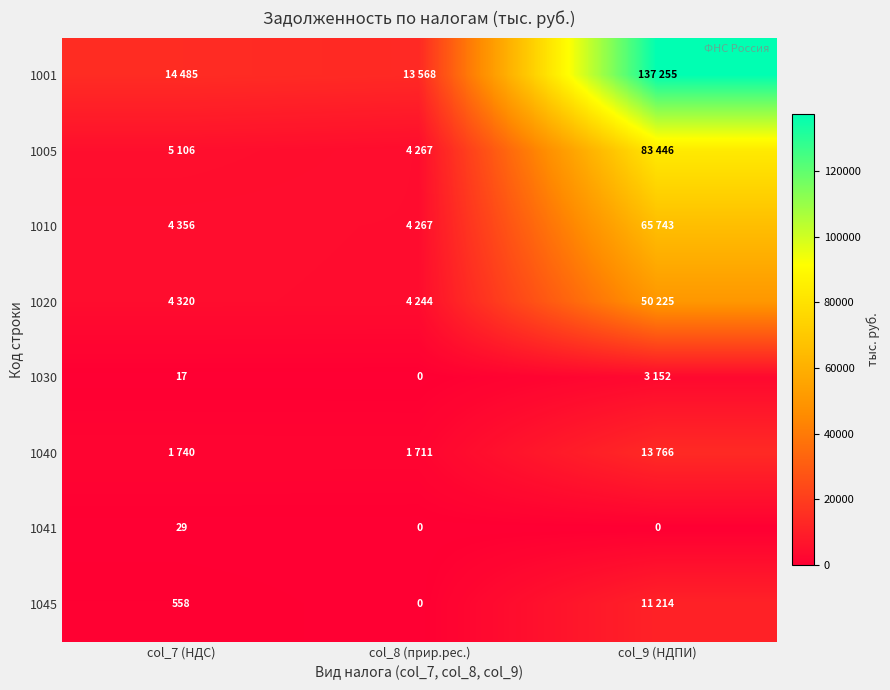

Is it true that 1041 equals 0 at col_9 (НДПИ)?

True